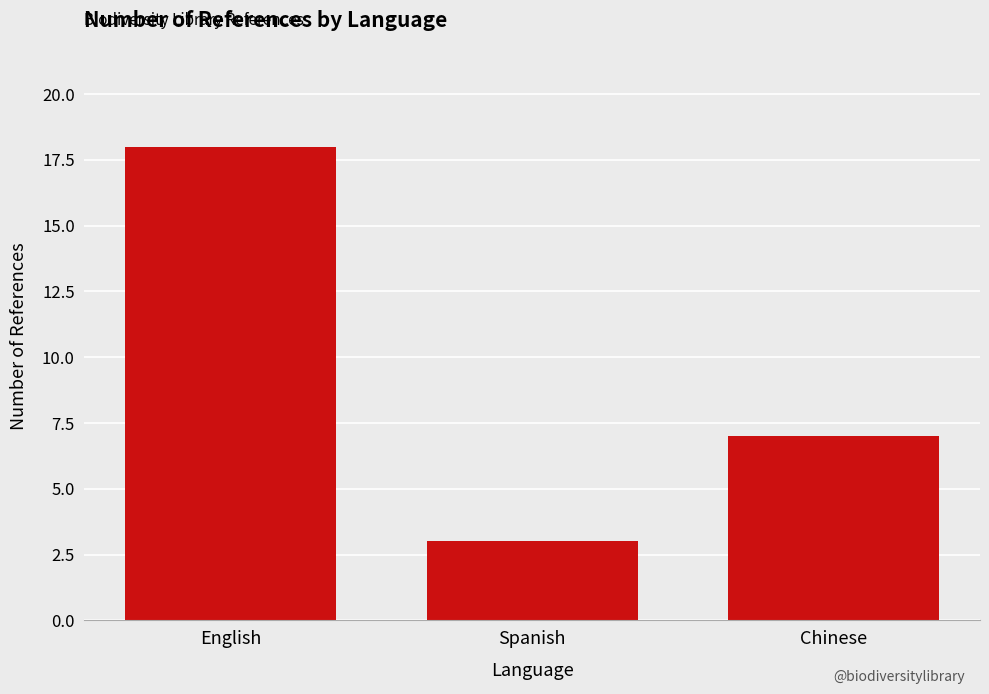

At which label does the data first exceed 7?

English